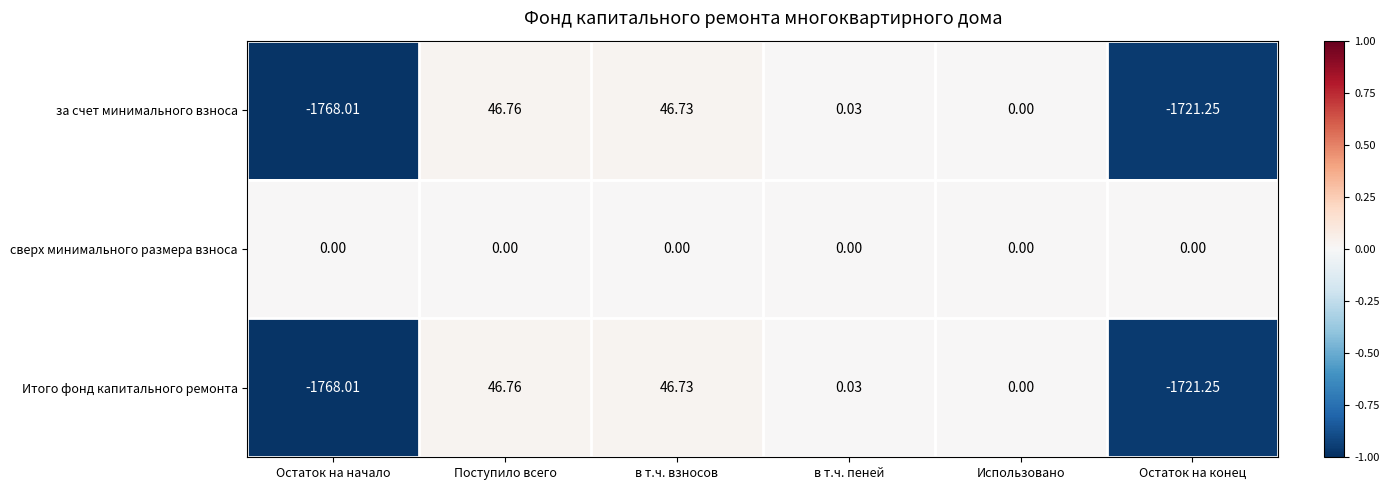

At which label is Итого фонд капитального ремонта closest to -860?

Использовано